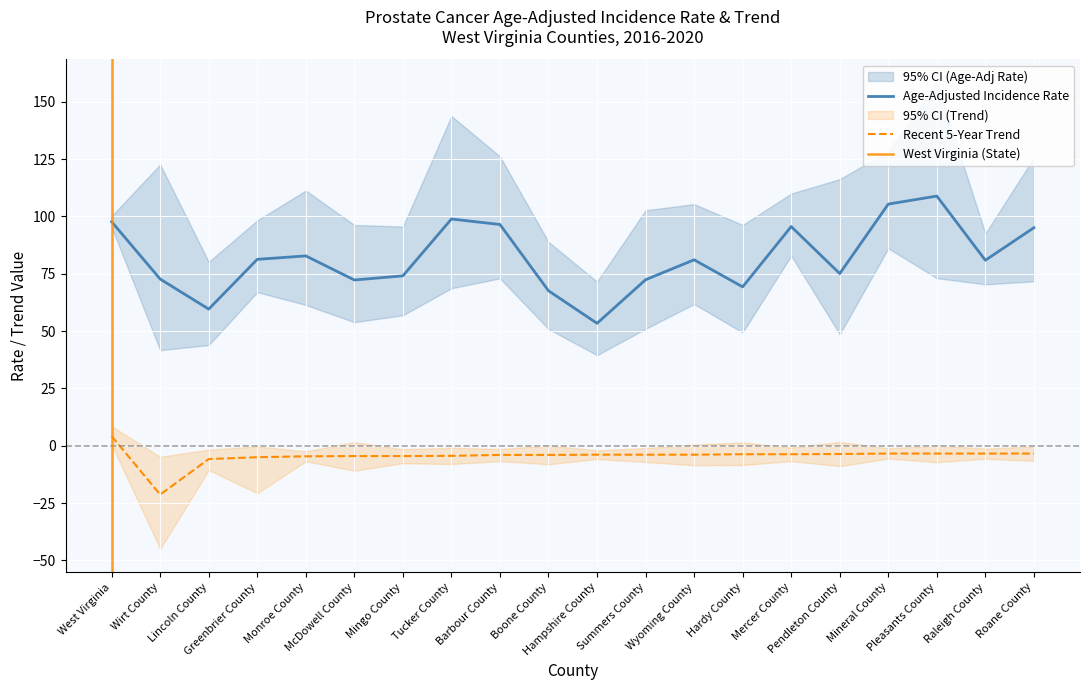

What is the average value of the Upper 95% CI (Trend) series?

-0.3